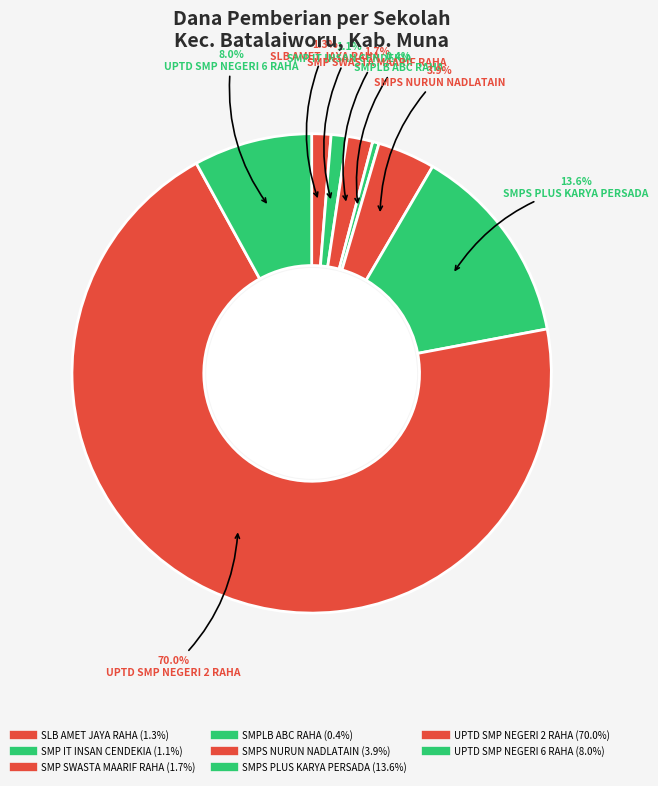

How many segments does this pie chart have?

8